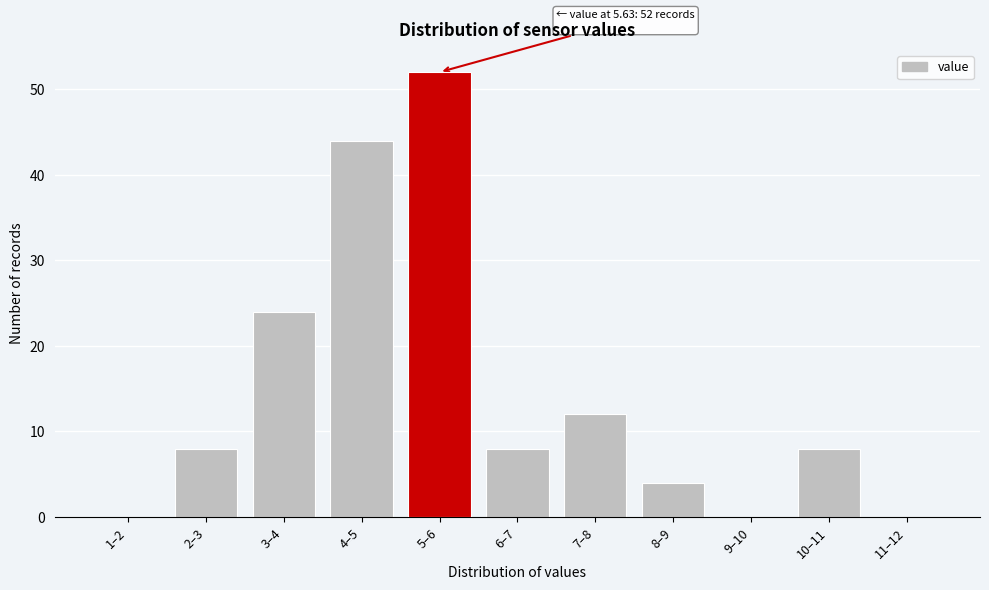

Reading left to right, what are all the values shown in this chart?

1–2=0	2–3=8	3–4=24	4–5=44	5–6=52	6–7=8	7–8=12	8–9=4	9–10=0	10–11=8	11–12=0